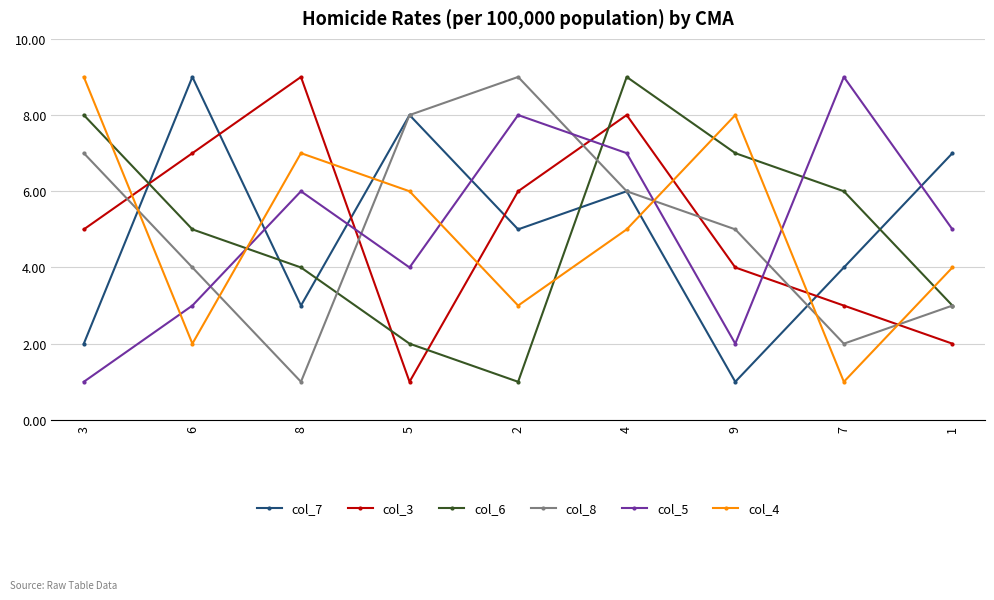

Is the value of col_3 at 2 greater than the value of col_8 at 9?

Yes